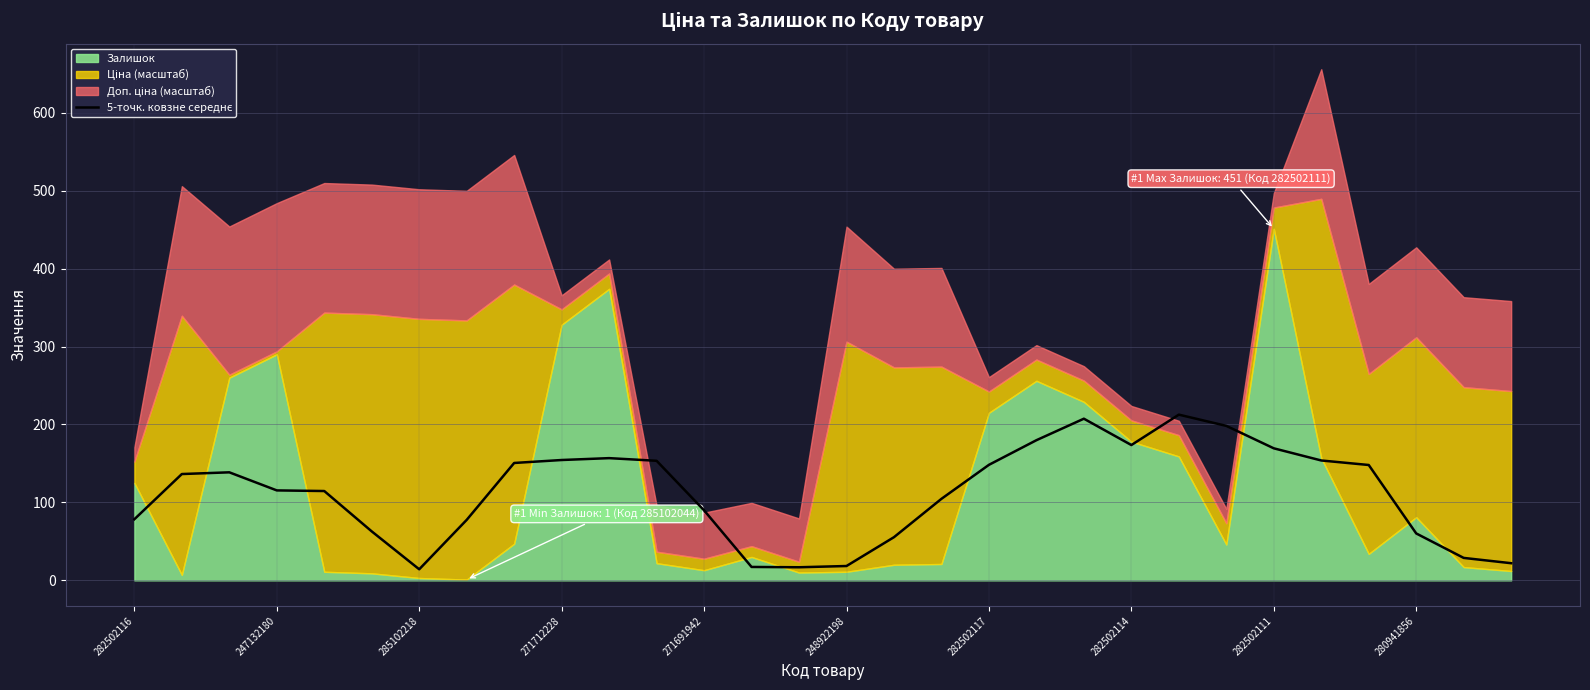

How many points are higher than both their immediate neighbors (excluding endpoints)?

4